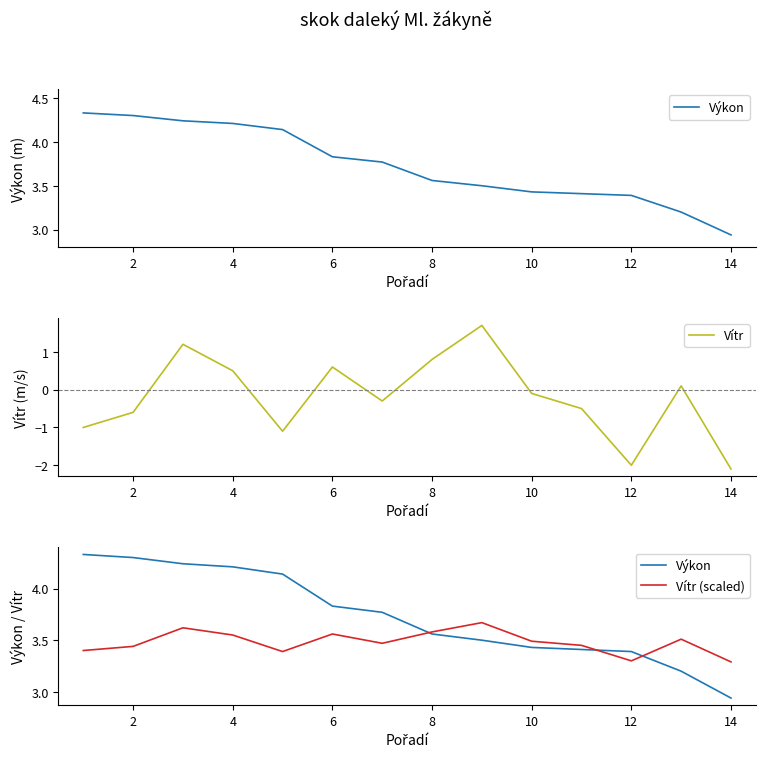

What is the minimum value for Vítr?

-2.1